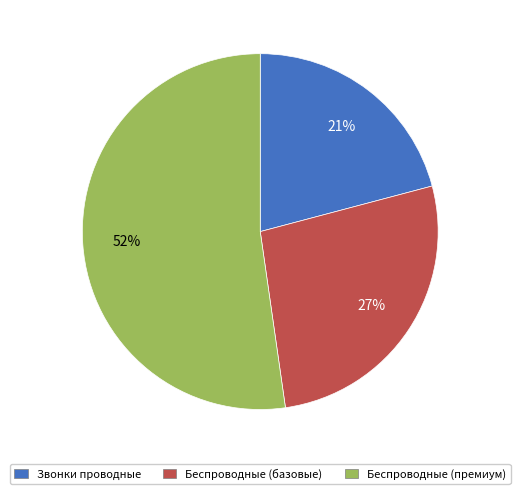

Is there a majority slice in this chart?

Yes